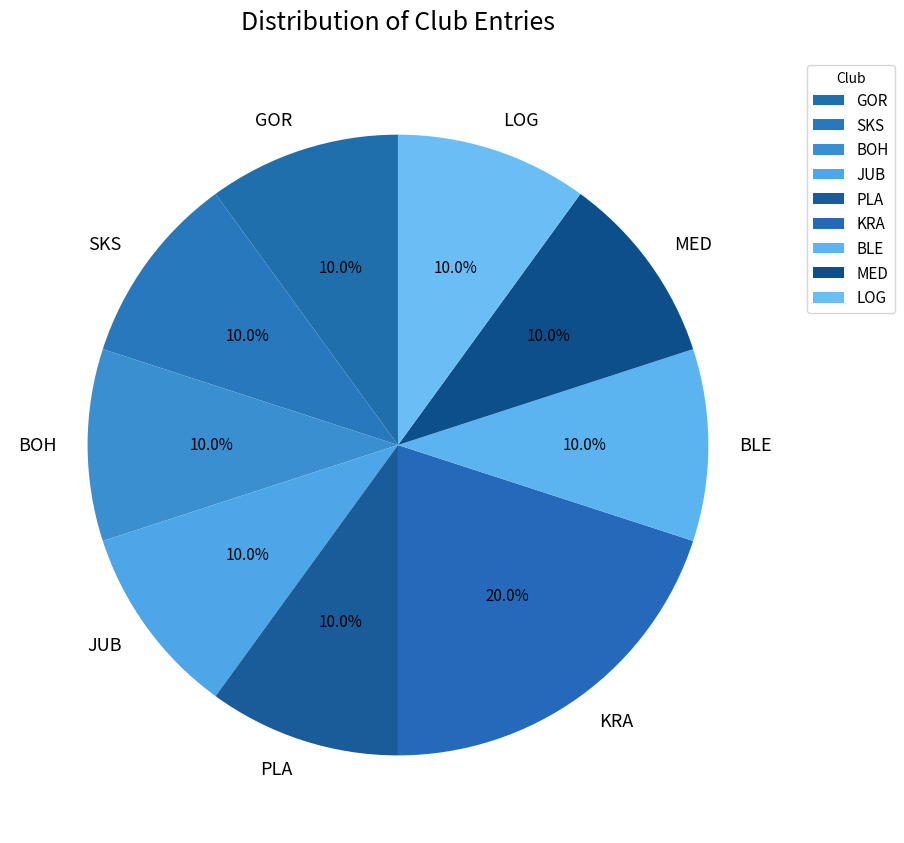

Approximately how many times larger is the value at BOH compared to KRA?

0.5